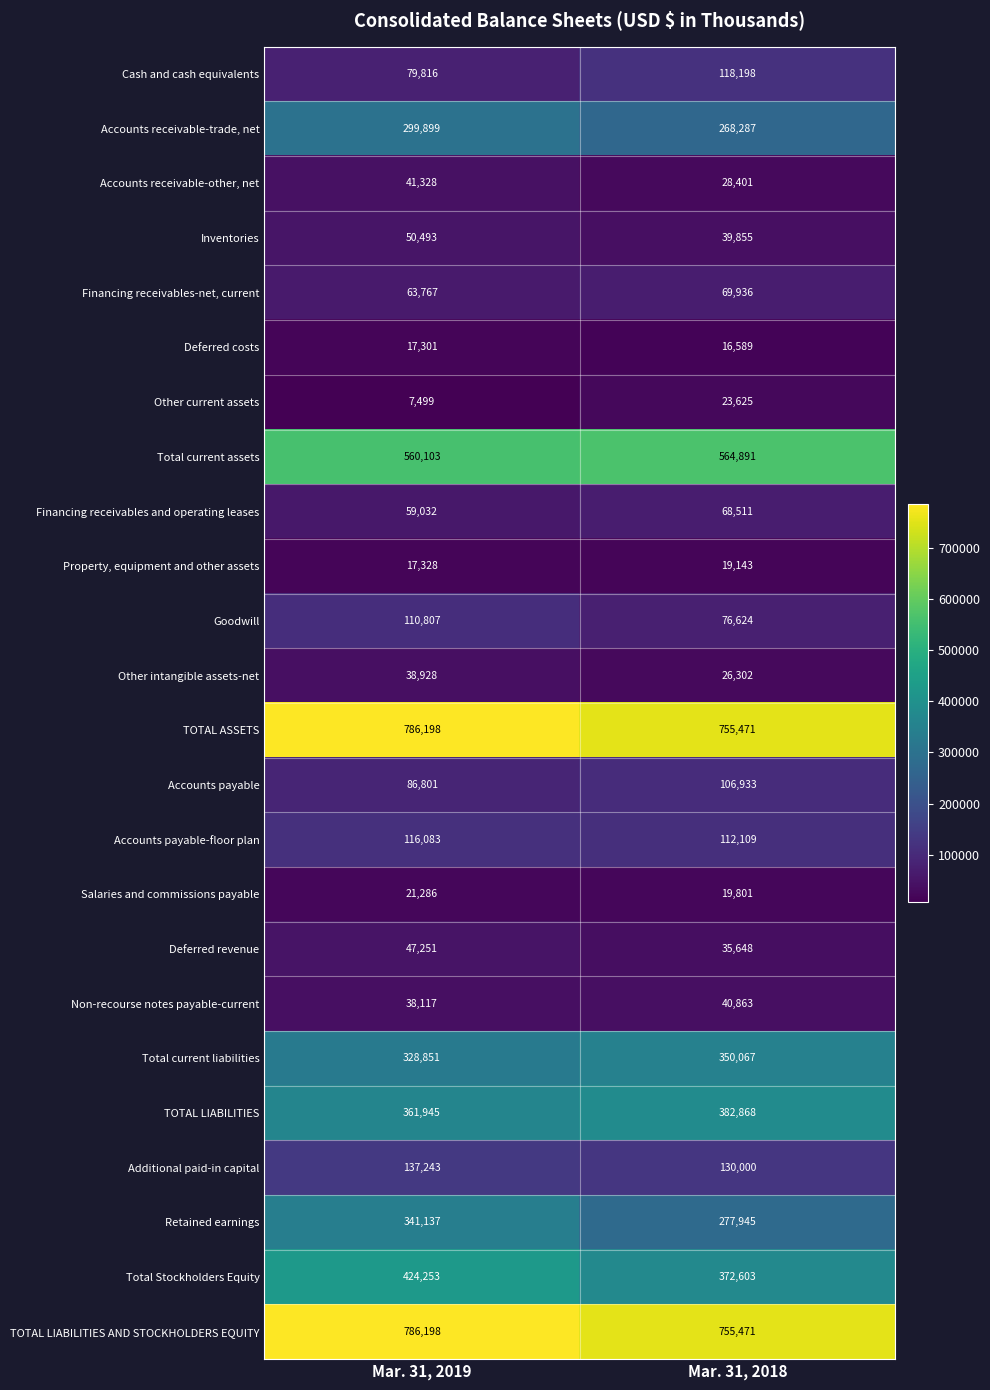

List the labels in order of Other current assets value, smallest first.

Mar. 31, 2019, Mar. 31, 2018